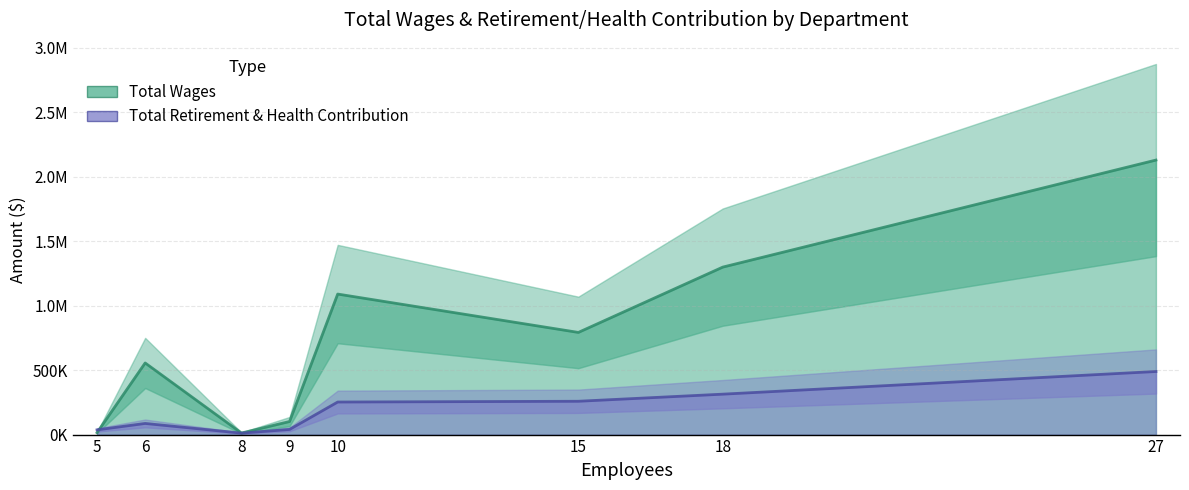

Reading right to left, transcribe all the data shown in this chart.

Total Wages: 27=2129942	18=1299383	15=792664	10=1090310	9=101356	8=12150	6=555852	5=15000
Total Retirement & Health Contribution: 27=489398	18=313596	15=258503	10=252598	9=39931	8=11473	6=86414	5=36555